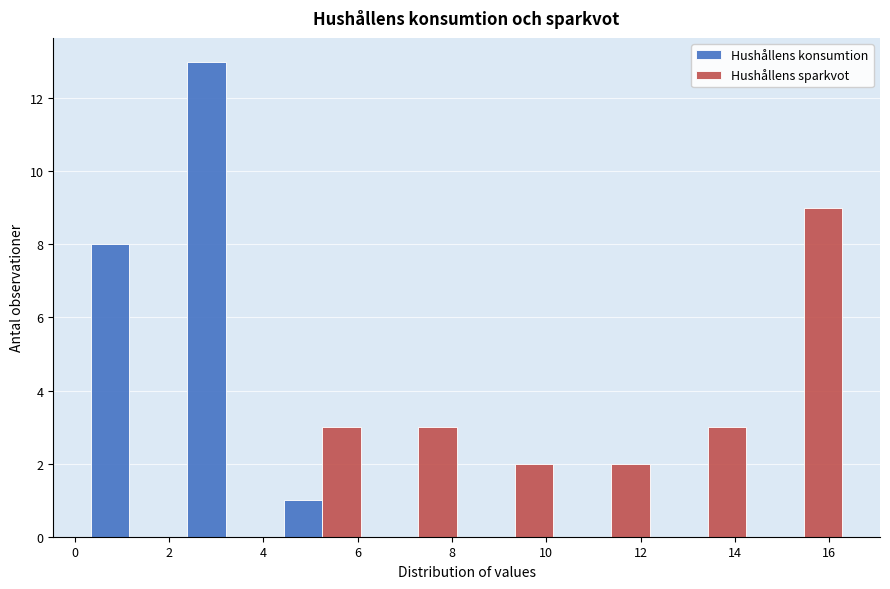

Reading left to right, transcribe this chart: for each range on the x-axis, give the height of each series' bar. Neither the bar edges nor the heights are printed on the chart, so give them approximately, as read against the axes.

0.2 to 2.2: Hushållens konsumtion=8	Hushållens sparkvot=0
2.2 to 4.2: Hushållens konsumtion=13	Hushållens sparkvot=0
4.2 to 6.2: Hushållens konsumtion=1	Hushållens sparkvot=3
6.2 to 8.4: Hushållens konsumtion=0	Hushållens sparkvot=3
8.4 to 10.4: Hushållens konsumtion=0	Hushållens sparkvot=2
10.4 to 12.4: Hushållens konsumtion=0	Hushållens sparkvot=2
12.4 to 14.4: Hushållens konsumtion=0	Hushållens sparkvot=3
14.4 to 16.4: Hushållens konsumtion=0	Hushållens sparkvot=9